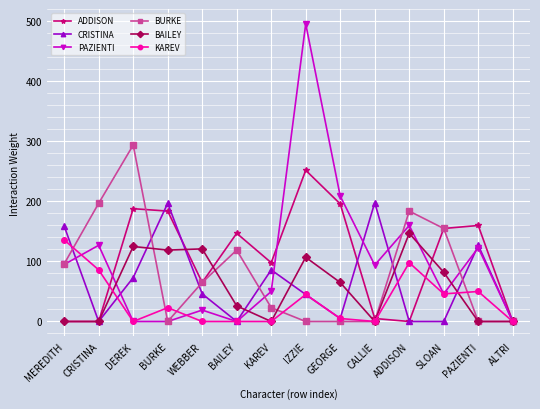

What is the total value across all series at DEREK?

680